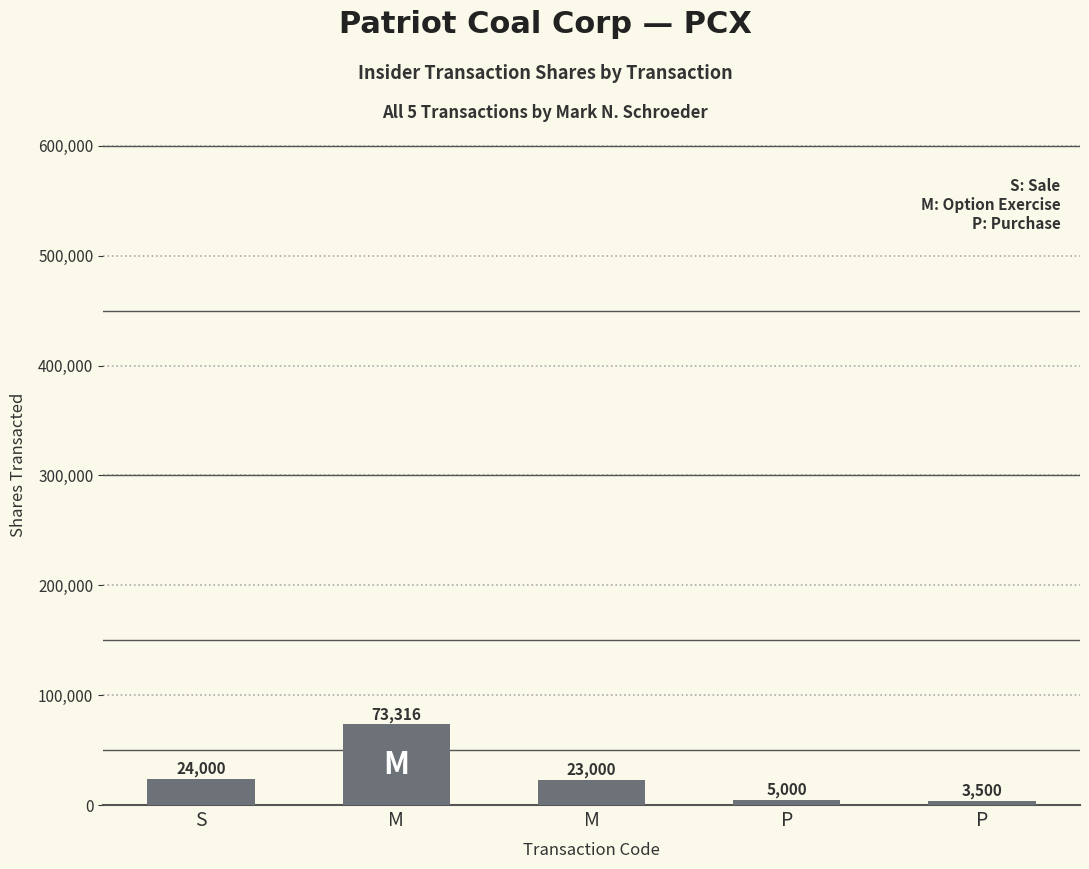

What is the smallest value displayed?

3500